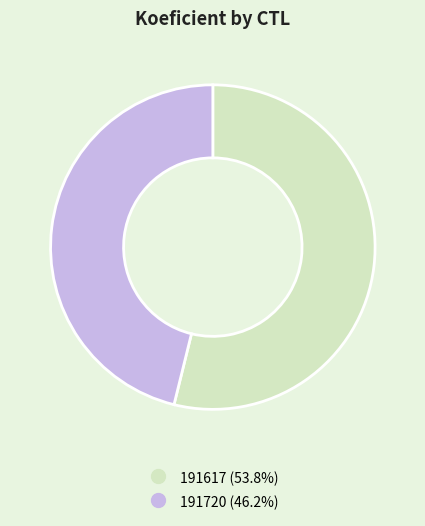

Count the number of slices in the pie.

2